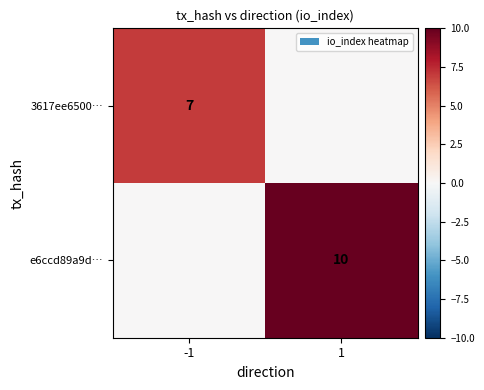

True or false: e6ccd89a9d… has a value of 3 at 1.

False